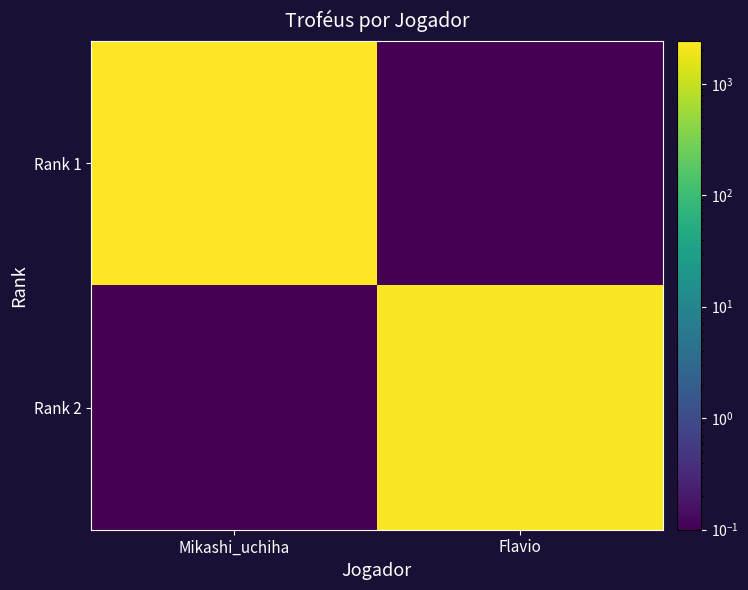

List the series in order of their peak value, lowest first.

Rank 2, Rank 1